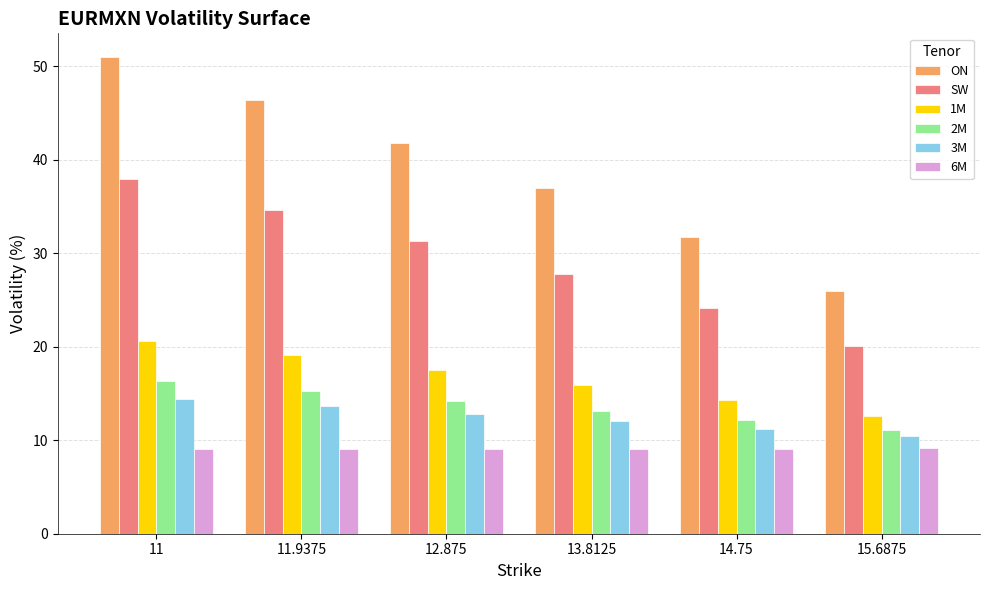

Are the bars grouped side by side (vs. stacked)?

Yes